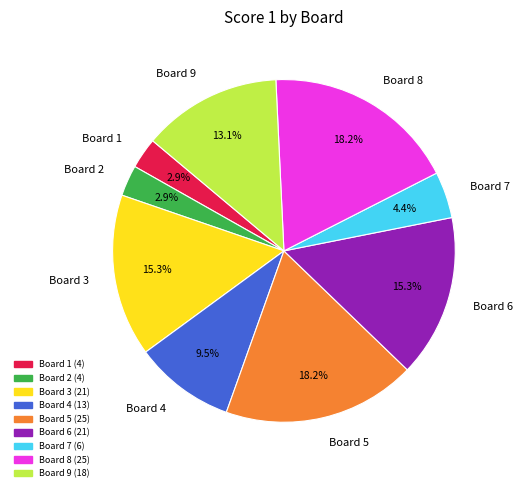

How many segments does this pie chart have?

9